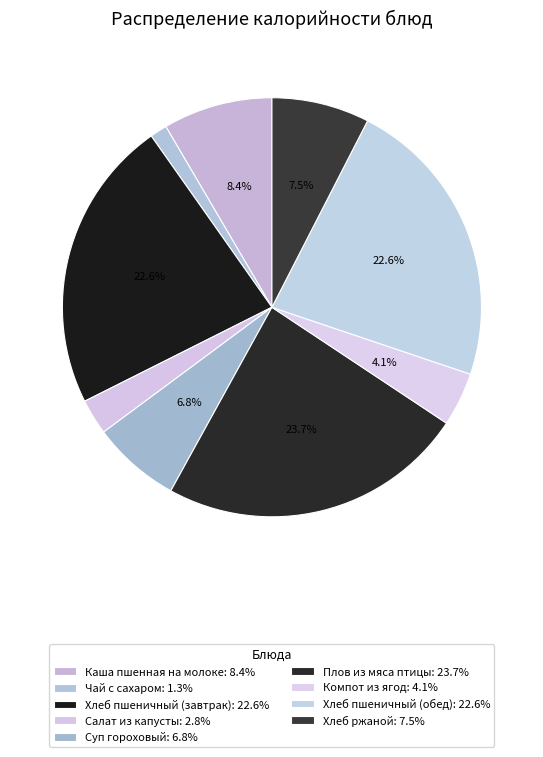

Which category has the biggest portion of the pie?

Плов из мяса птицы